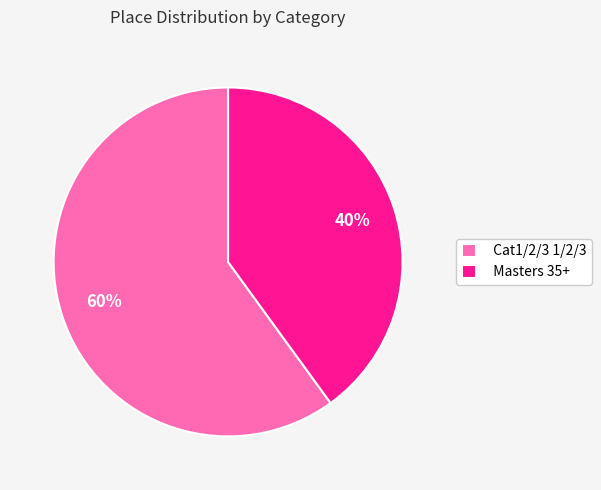

How many slices are in this pie chart?

2